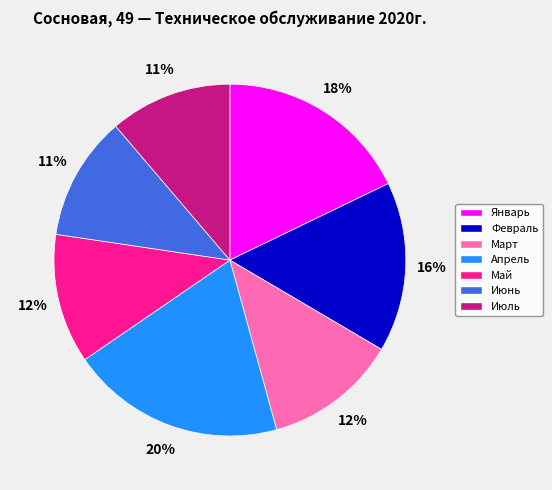

What is the largest slice in the pie chart?

Апрель